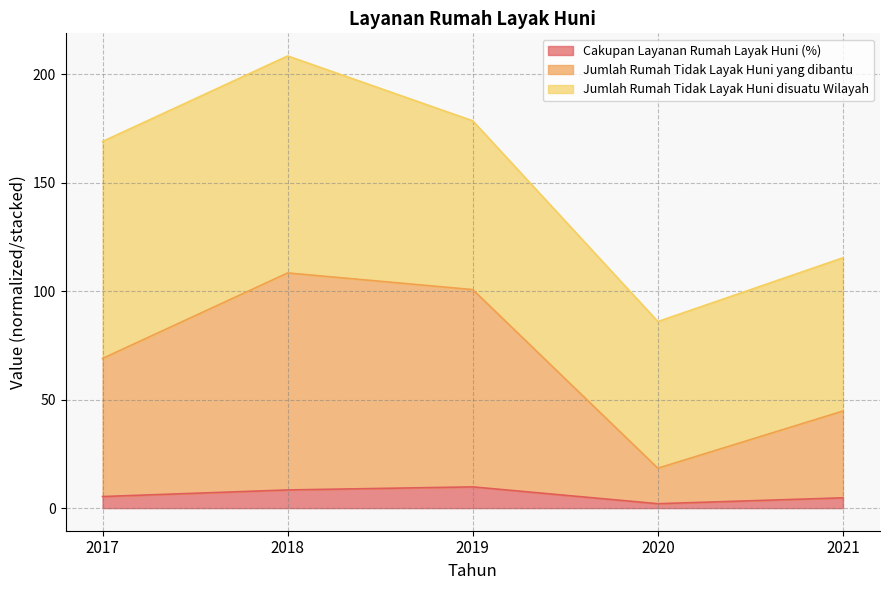

Where is the first local minimum for Jumlah Rumah Tidak Layak Huni yang dibantu?

2020